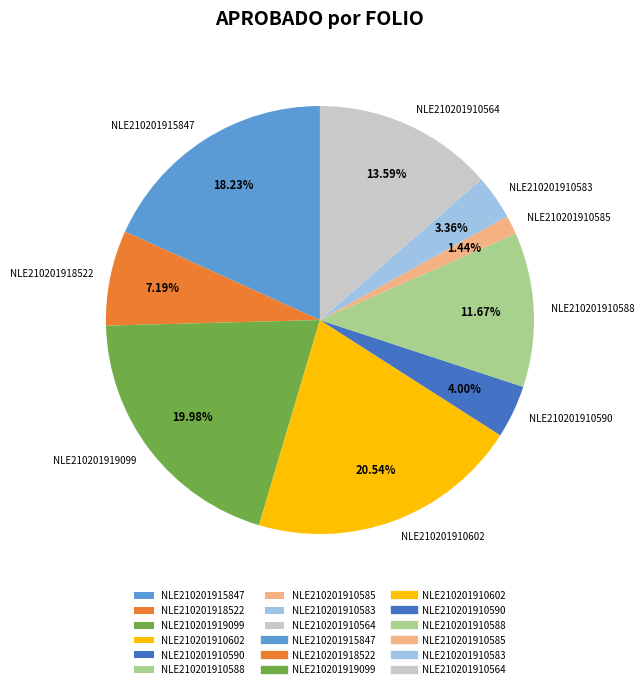

Which slice is the smallest?

NLE210201910585